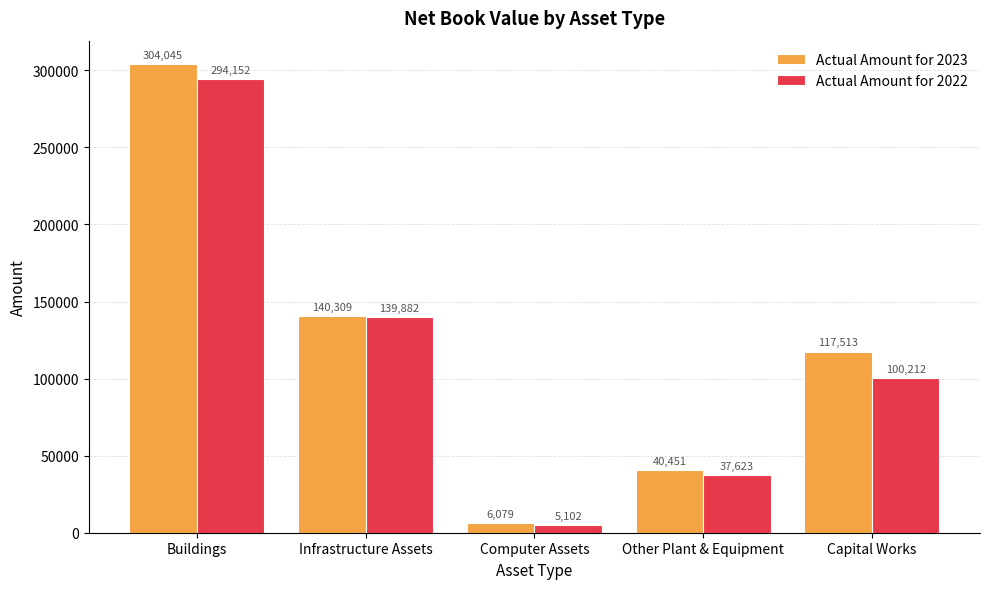

Does the chart contain any negative values?

No